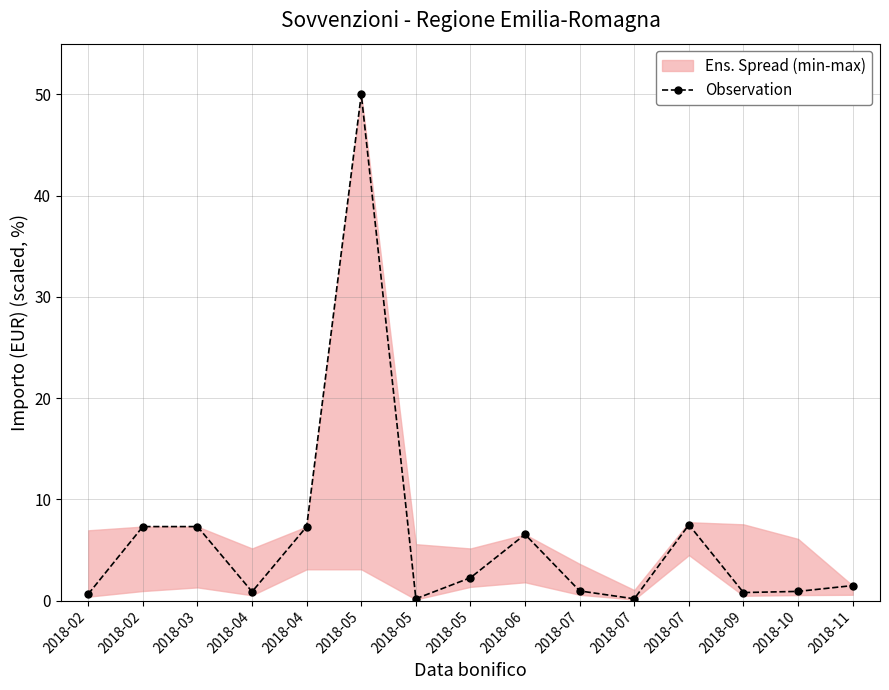

What is the value of the 6th point from the left?

50.0